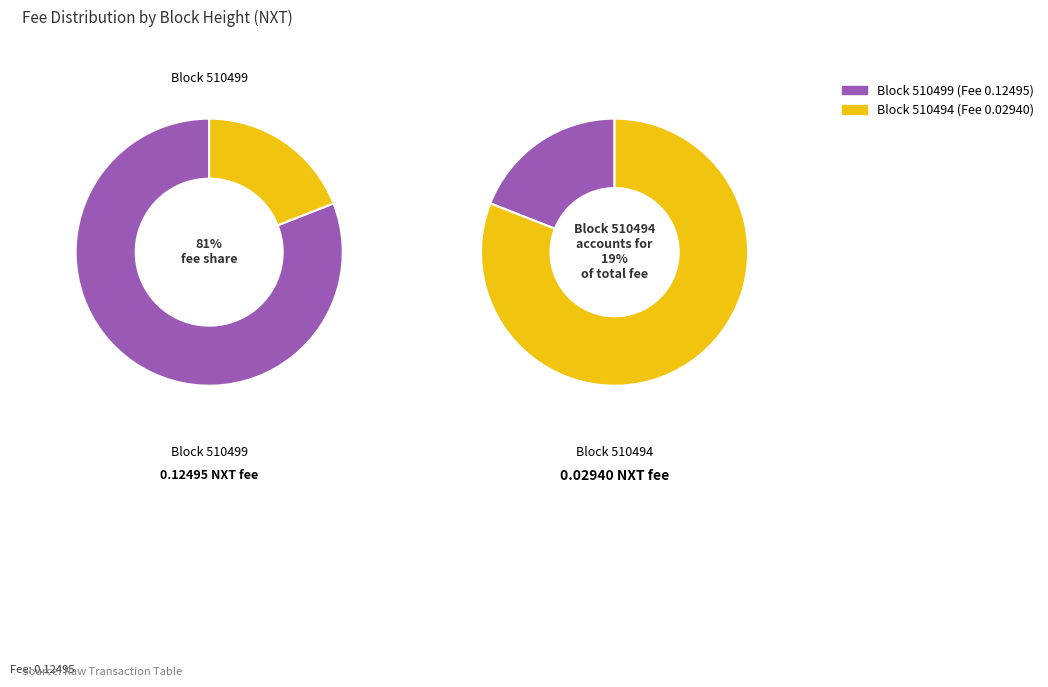

How many slices are in this pie chart?

2